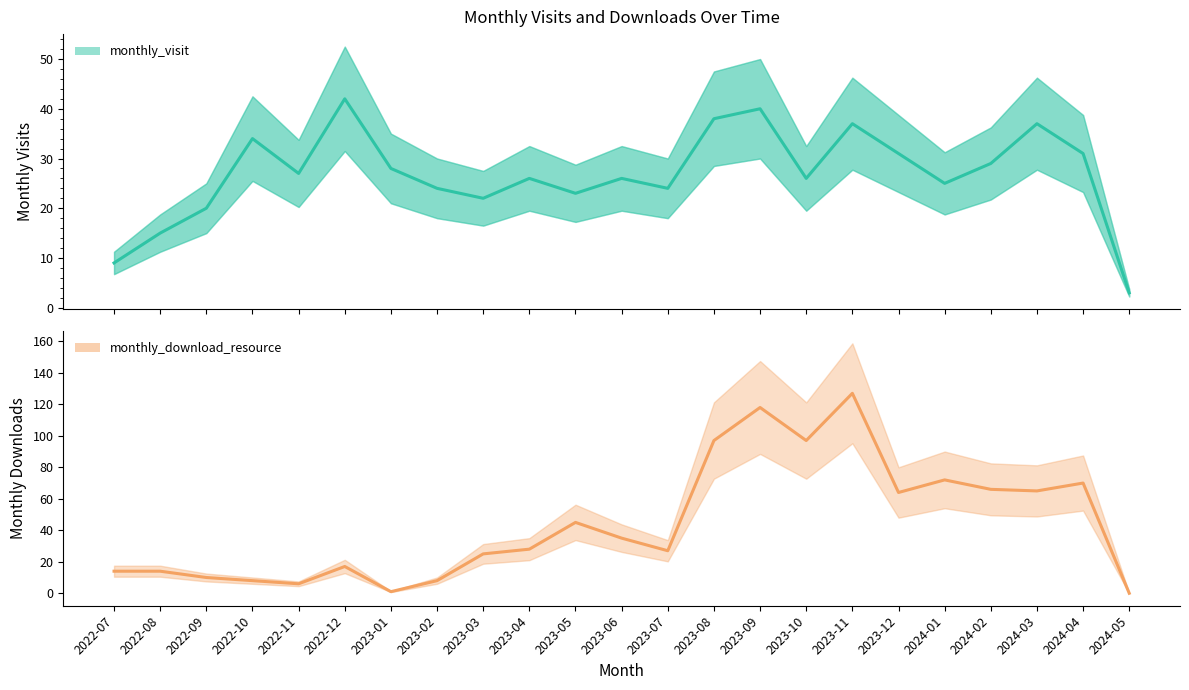

Reading left to right, transcribe all the data shown in this chart.

monthly_visit: 9	15	20	34	27	42	28	24	22	26	23	26	24	38	40	26	37	31	25	29	37	31	3
monthly_download_resource: 14	14	10	8	6	17	1	8	25	28	45	35	27	97	118	97	127	64	72	66	65	70	0